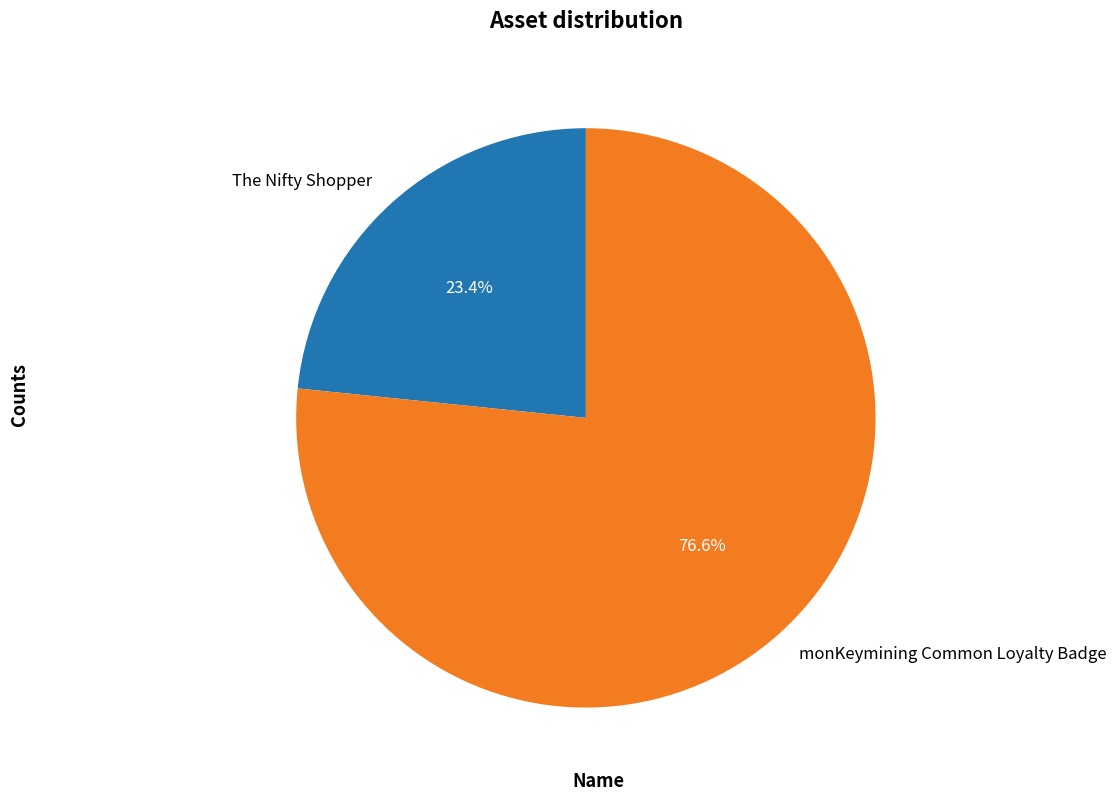

To the nearest percent, what portion does The Nifty Shopper represent?

23%